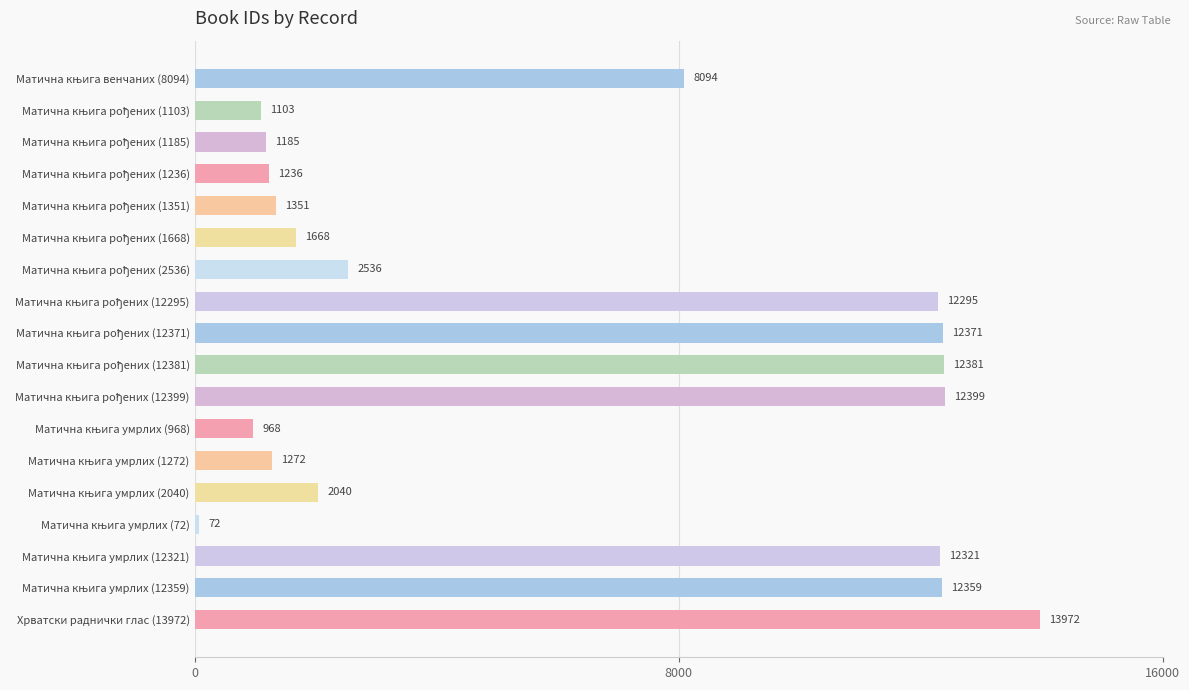

How many data points does each series have?

18